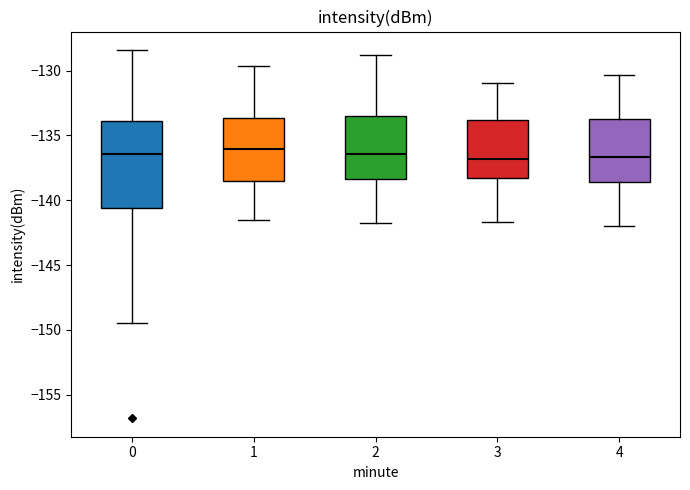

Reading left to right, transcribe this box plot: for each box, give where its median line is, the range the box spans, and where its two whiskers end, as read against the y-axis. The values are not printed on the chart, so give them approximately, as read against the axis.

0: median -136.5, box -140.5 to -134.0, whiskers -149.5 to -128.5
1: median -136.0, box -138.5 to -133.5, whiskers -141.5 to -129.5
2: median -136.5, box -138.5 to -133.5, whiskers -142.0 to -129.0
3: median -137.0, box -138.5 to -134.0, whiskers -141.5 to -131.0
4: median -136.5, box -138.5 to -133.5, whiskers -142.0 to -130.5